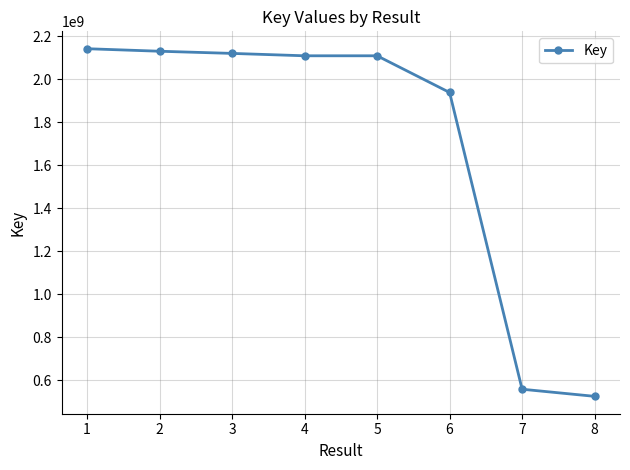

The value at 1 is 2141429313. True or false?

True